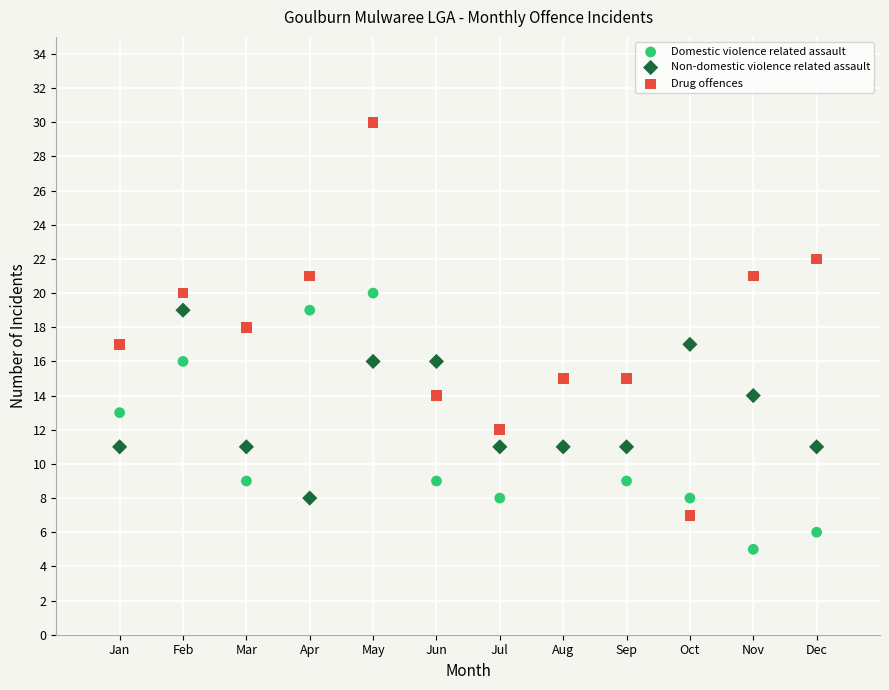

Which series contains the highest Y value?

Drug offences